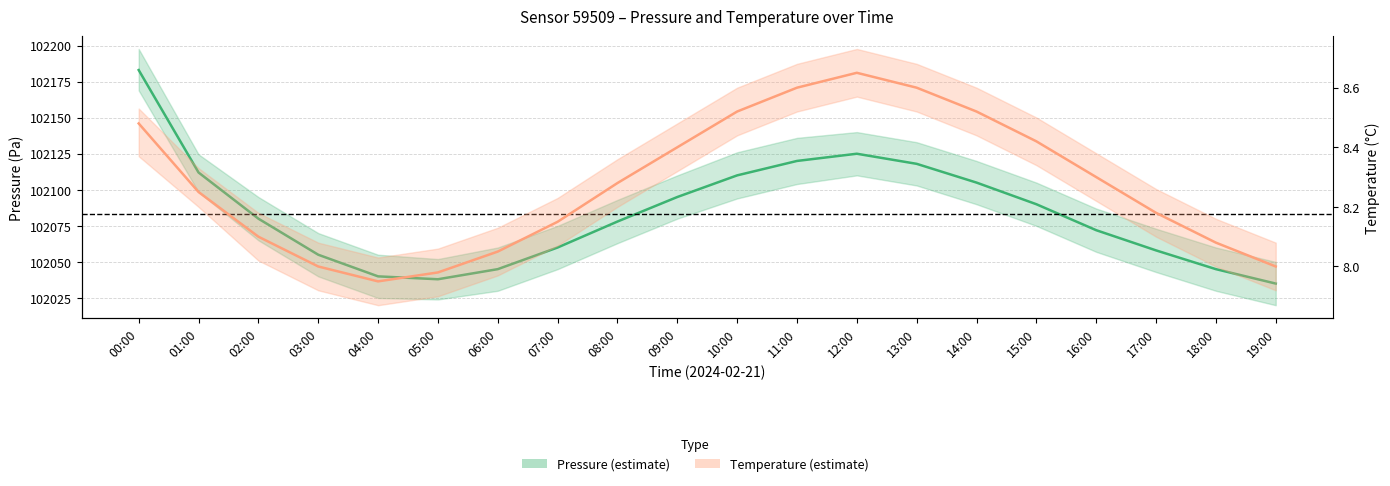

Which series has the largest range (max minus min)?

pressure